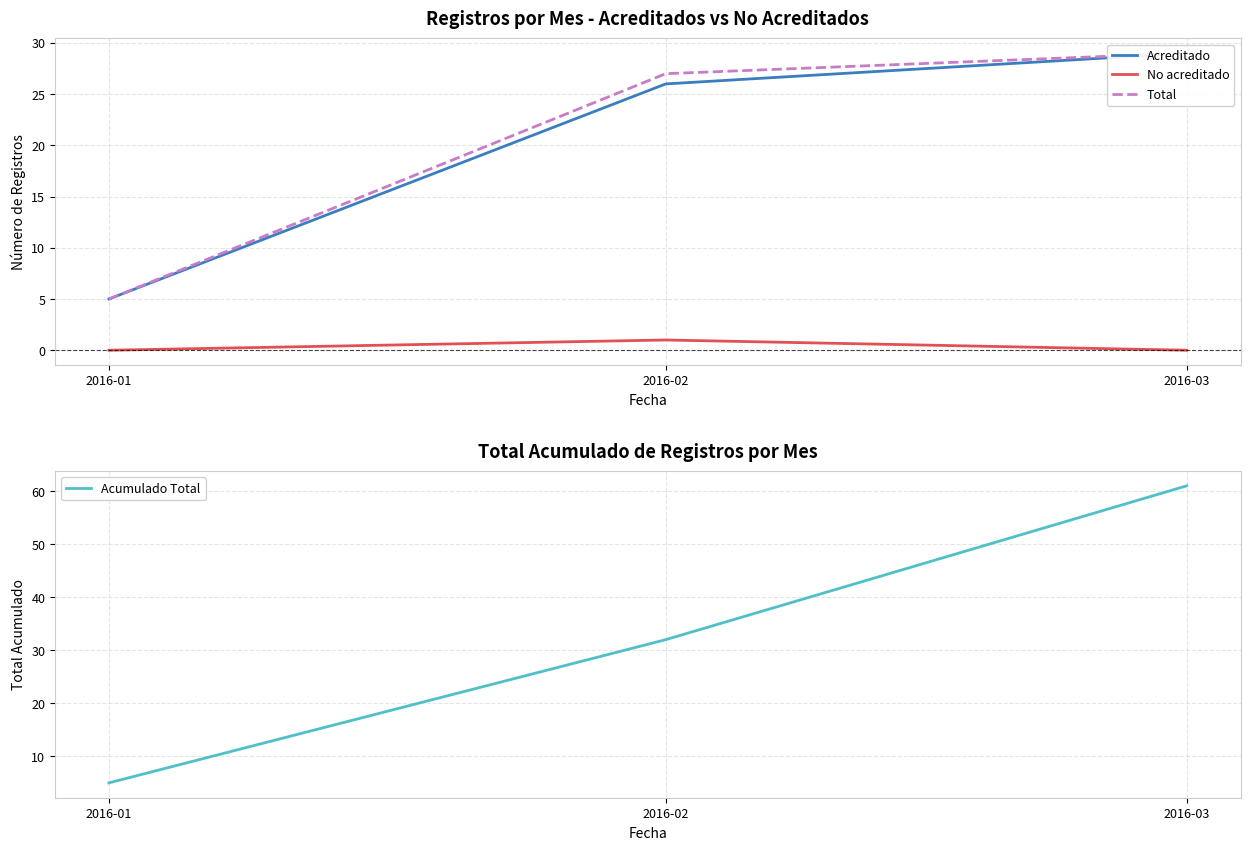

Which series changed the most between 2016-01 and 2016-02?

Acumulado Total